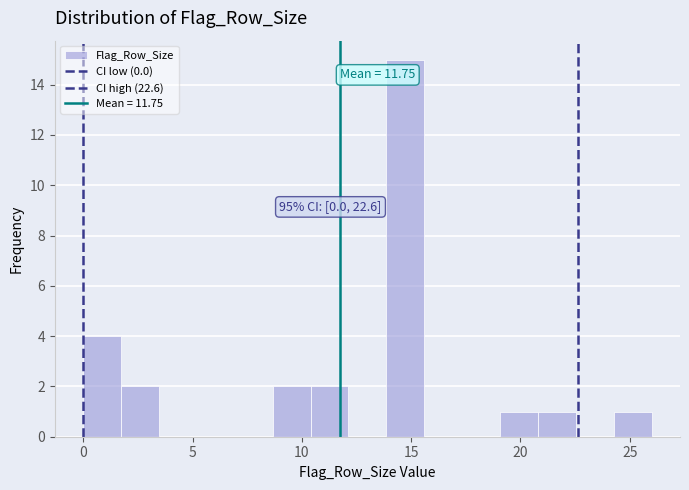

Around what value on the x-axis is the tallest bar? Give the approximate position of its centre, as read against the axis.

14.5